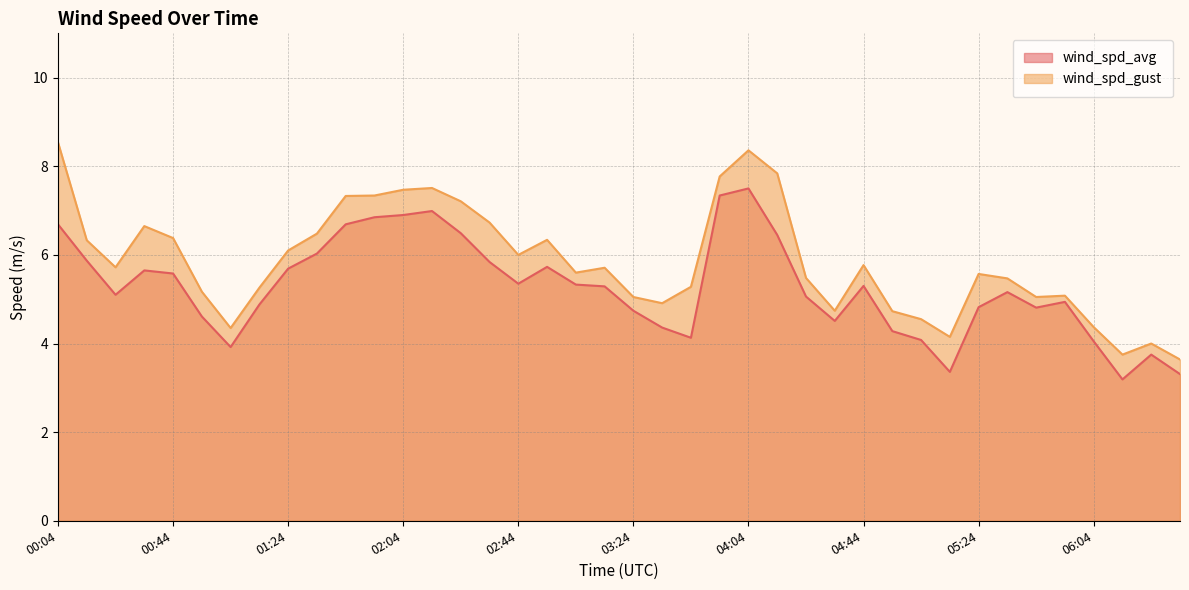

Reading left to right, extract all data points from this chart.

wind_spd_avg: 00:04=6.7	00:14=5.9	00:24=5.1	00:34=5.7	00:44=5.6	00:54=4.6	01:04=3.9	01:14=4.9	01:24=5.7	01:34=6.0	01:44=6.7	01:54=6.8	02:04=6.9	02:14=7.0	02:24=6.5	02:34=5.8	02:44=5.3	02:54=5.7	03:04=5.3	03:14=5.3	03:24=4.7	03:34=4.4	03:44=4.1	03:54=7.3	04:04=7.5	04:14=6.5	04:24=5.1	04:34=4.5	04:44=5.3	04:54=4.3	05:04=4.1	05:14=3.4	05:24=4.8	05:34=5.2	05:44=4.8	05:54=4.9	06:04=4.0	06:14=3.2	06:24=3.8	06:34=3.3
wind_spd_gust: 00:04=8.5	00:14=6.3	00:24=5.7	00:34=6.7	00:44=6.4	00:54=5.2	01:04=4.3	01:14=5.3	01:24=6.1	01:34=6.5	01:44=7.3	01:54=7.3	02:04=7.5	02:14=7.5	02:24=7.2	02:34=6.7	02:44=6.0	02:54=6.3	03:04=5.6	03:14=5.7	03:24=5.0	03:34=4.9	03:44=5.3	03:54=7.8	04:04=8.4	04:14=7.8	04:24=5.5	04:34=4.7	04:44=5.8	04:54=4.7	05:04=4.5	05:14=4.2	05:24=5.6	05:34=5.5	05:44=5.0	05:54=5.1	06:04=4.4	06:14=3.8	06:24=4.0	06:34=3.6